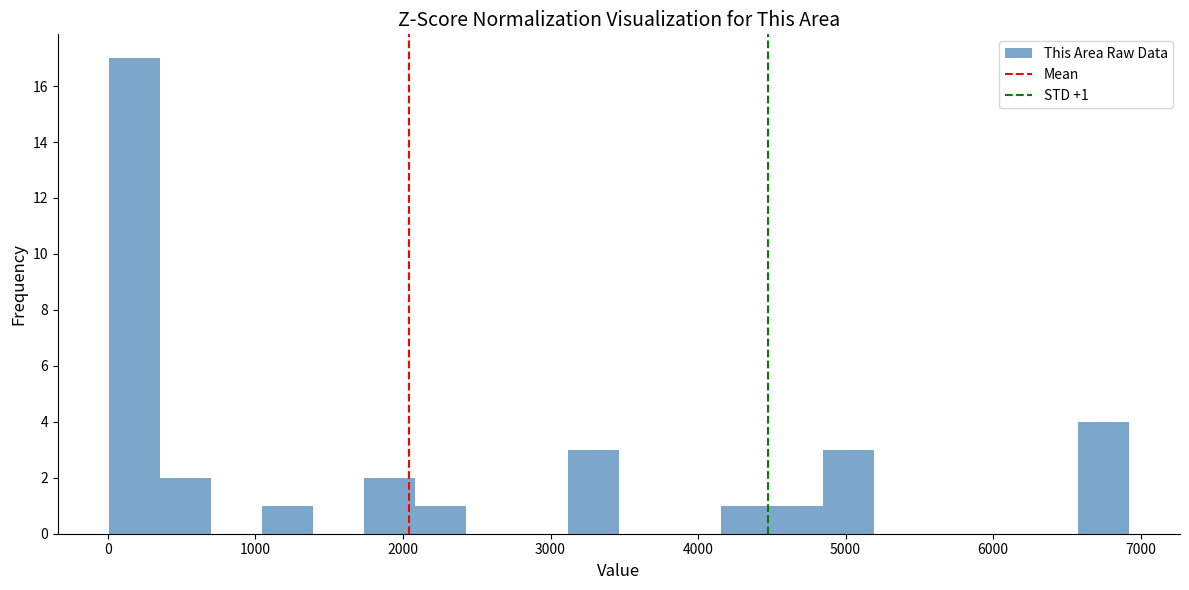

Around what value on the x-axis is the tallest bar? Give the approximate position of its centre, as read against the axis.

200